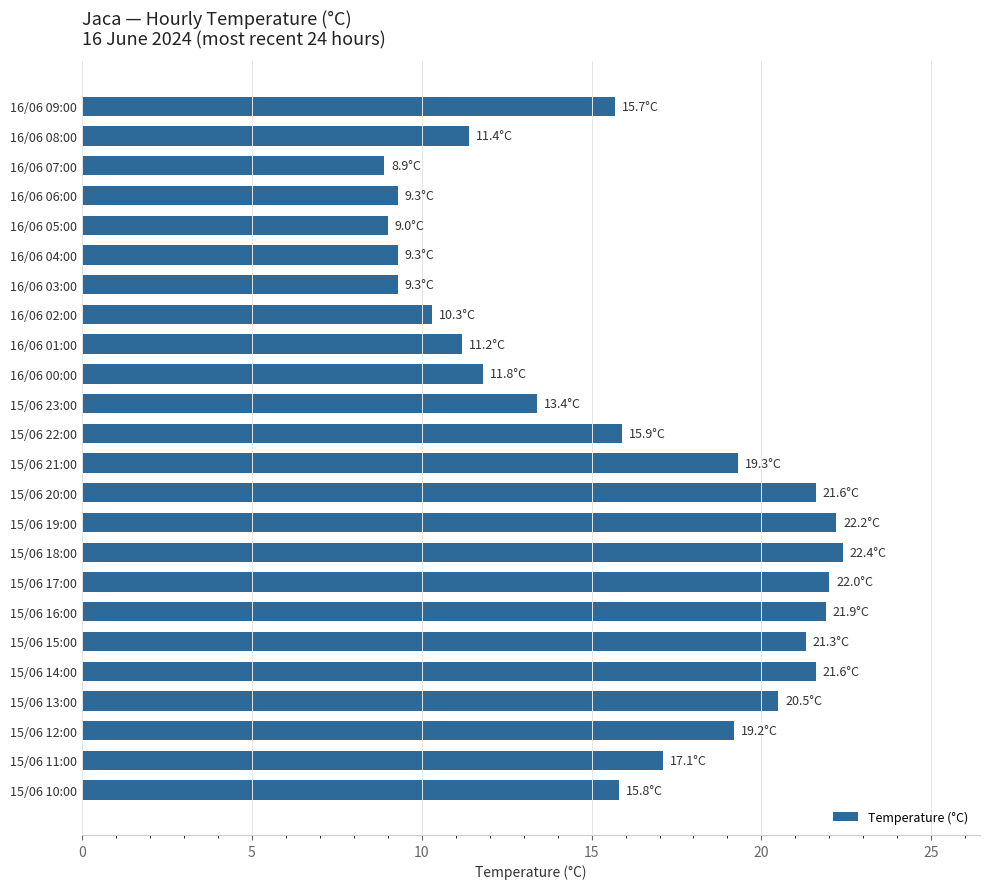

What is the greatest value displayed?

22.4